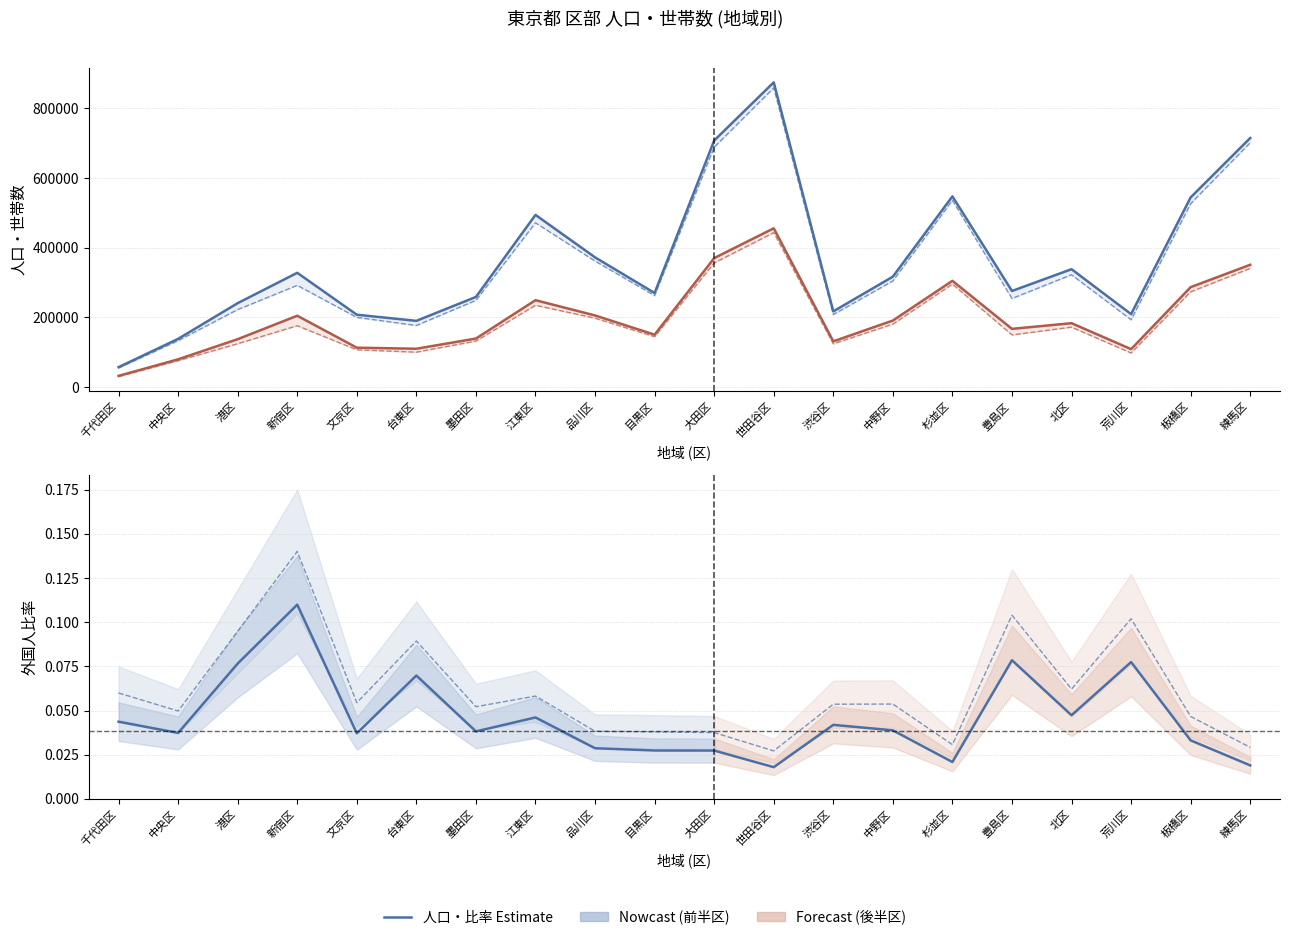

What is the difference between the maximum and second lowest values in the 総人口 series?

736244.0